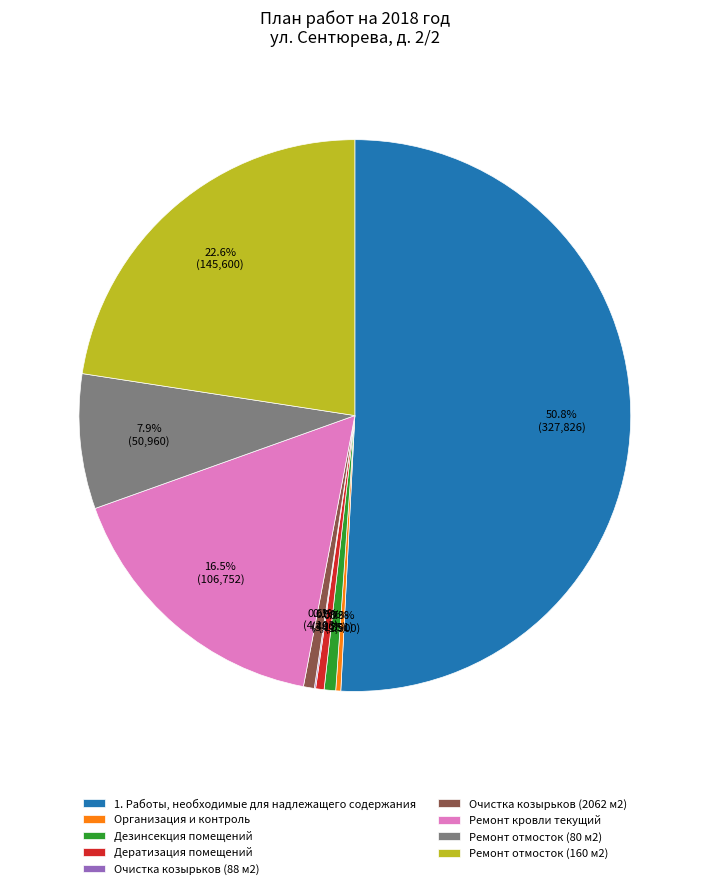

Approximately how many times larger is the value at Ремонт отмосток (160 м2) compared to Ремонт отмосток (80 м2)?

2.9